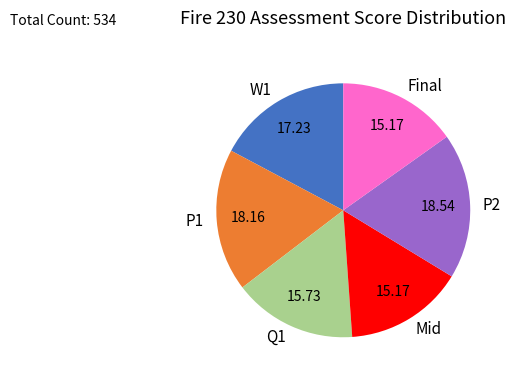

Approximately how many times larger is the value at W1 compared to P2?

0.9